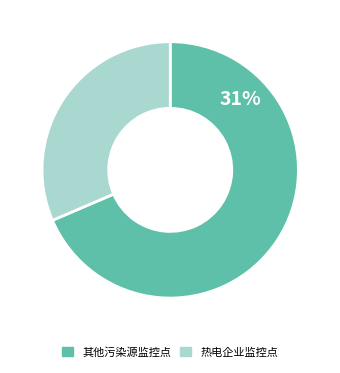

Does any single category account for the majority?

Yes